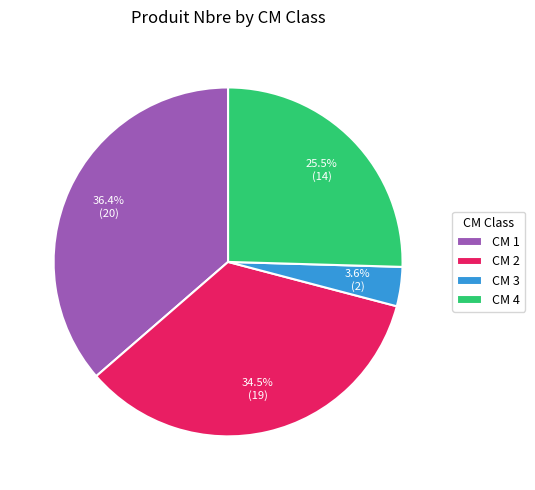

Count the number of slices in the pie.

4